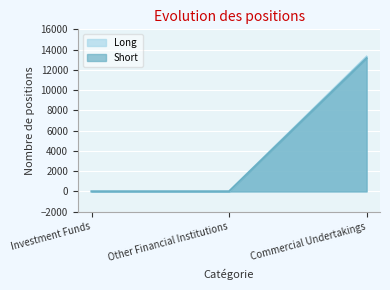

Count the Long values in the range 0 to 13305.

3